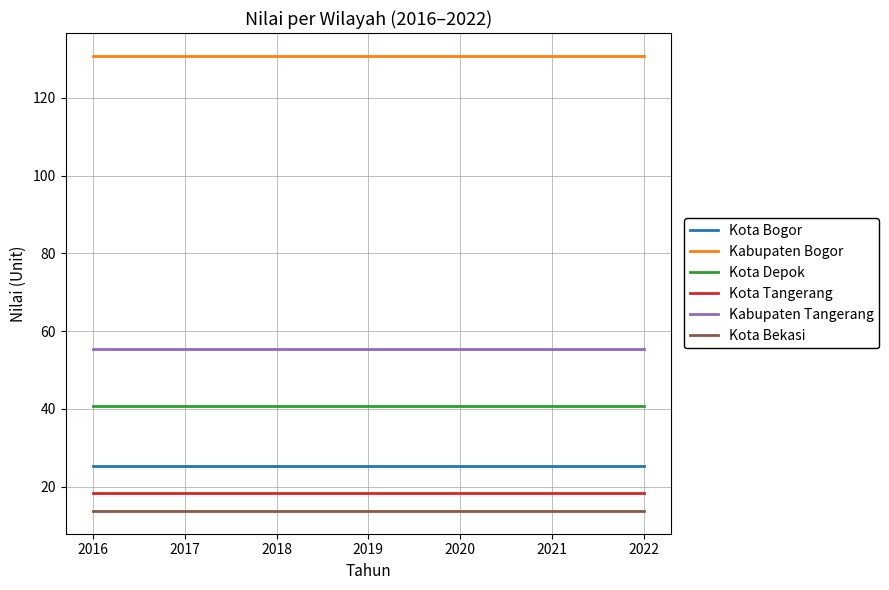

Rank the series by their maximum value, from lowest to highest.

Kota Bekasi, Kota Tangerang, Kota Bogor, Kota Depok, Kabupaten Tangerang, Kabupaten Bogor